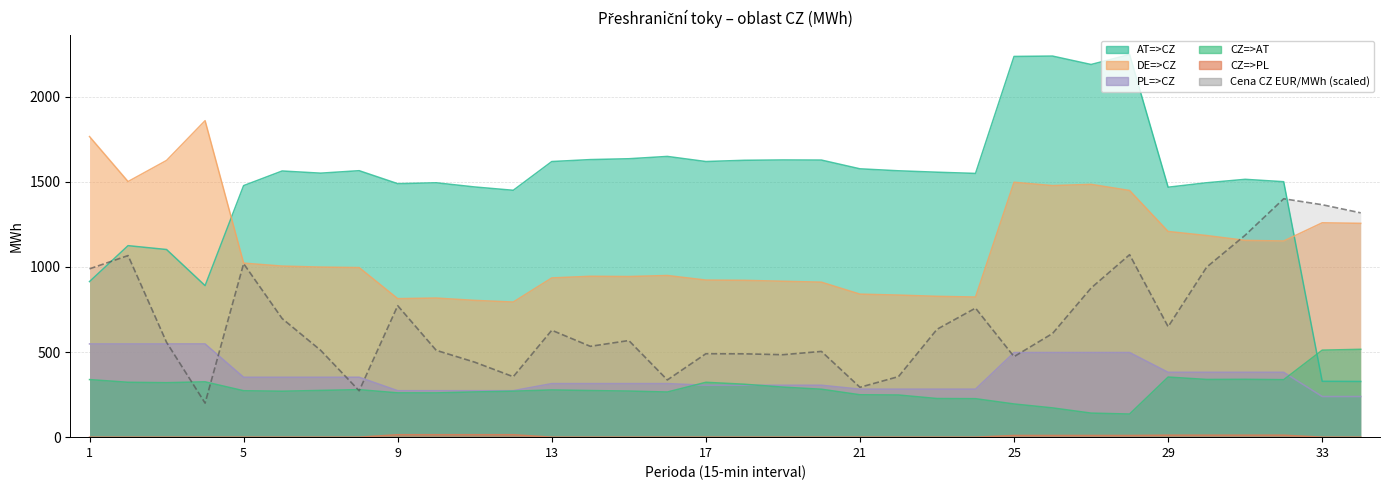

At which category does Cena CZ EUR/MWh reach its first local peak?

2